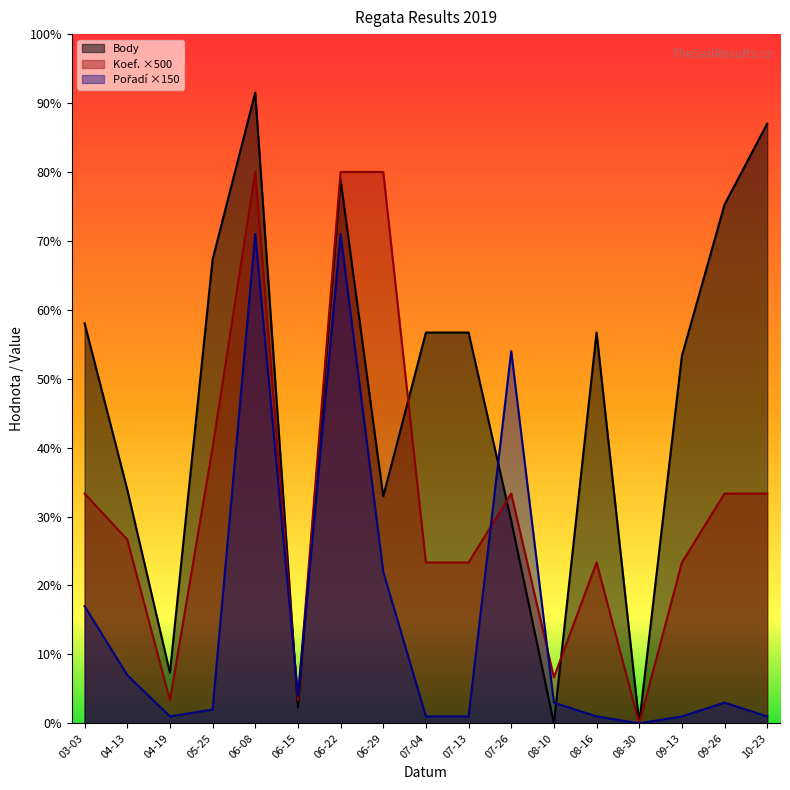

At which category does the chart reach its minimum across all series?

08-10